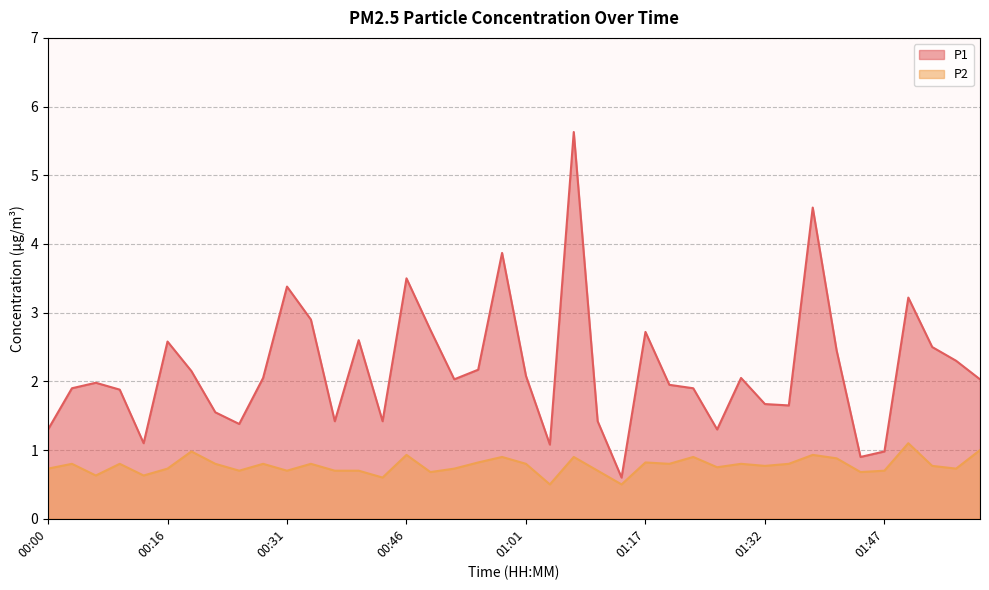

At which category is the sum across all series the highest?

01:07